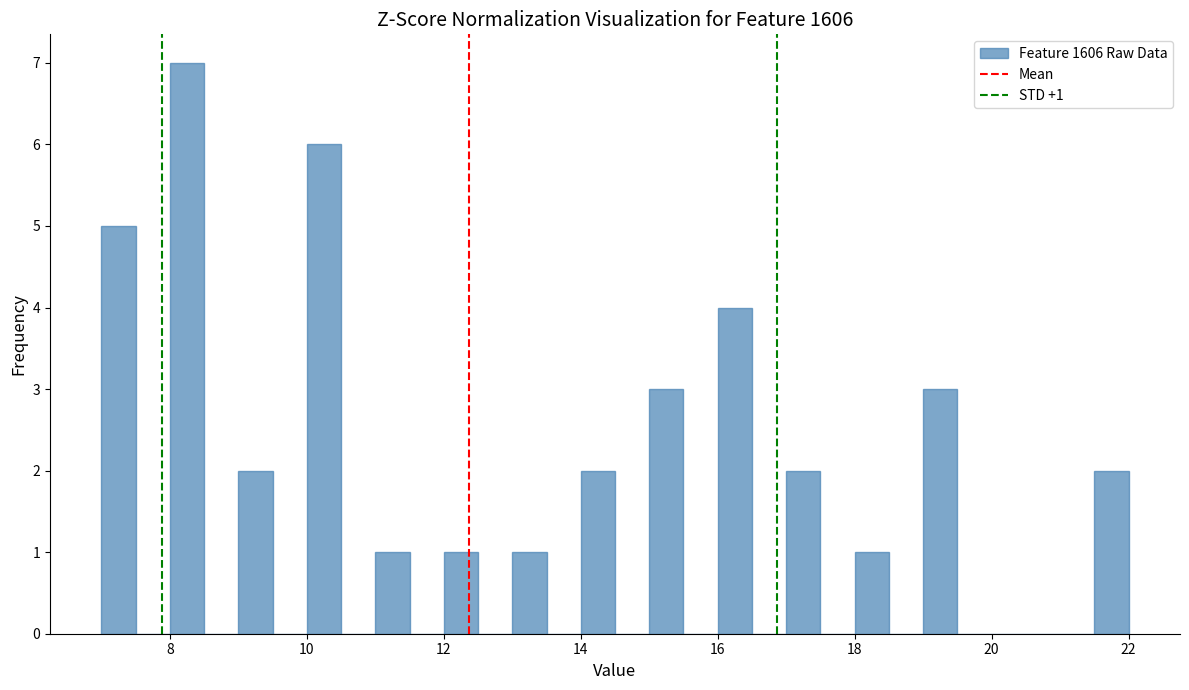

Read against the x-axis, roughly where is the centre of the tallest bar?

8.2